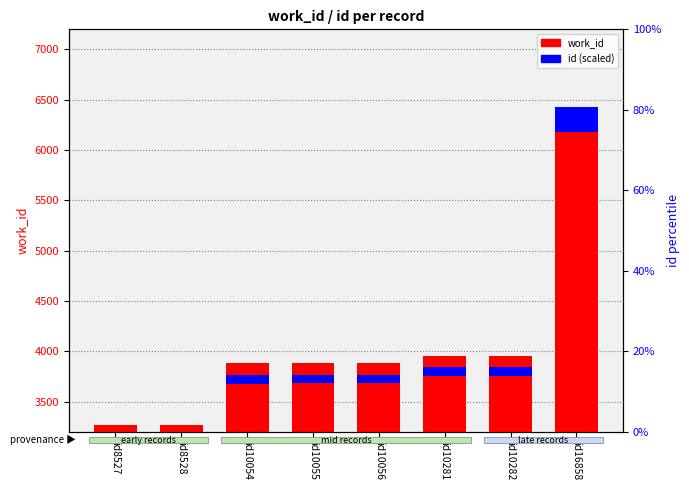

Read the work_id value at id10281.

3954.0